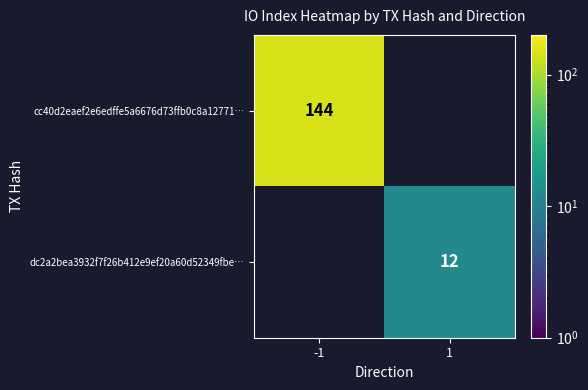

Is the value of cc40d2eaef2e6edffe5a6676d73ffb0c8a12771… at -1 greater than the value of dc2a2bea3932f7f26b412e9ef20a60d52349fbe… at 1?

Yes